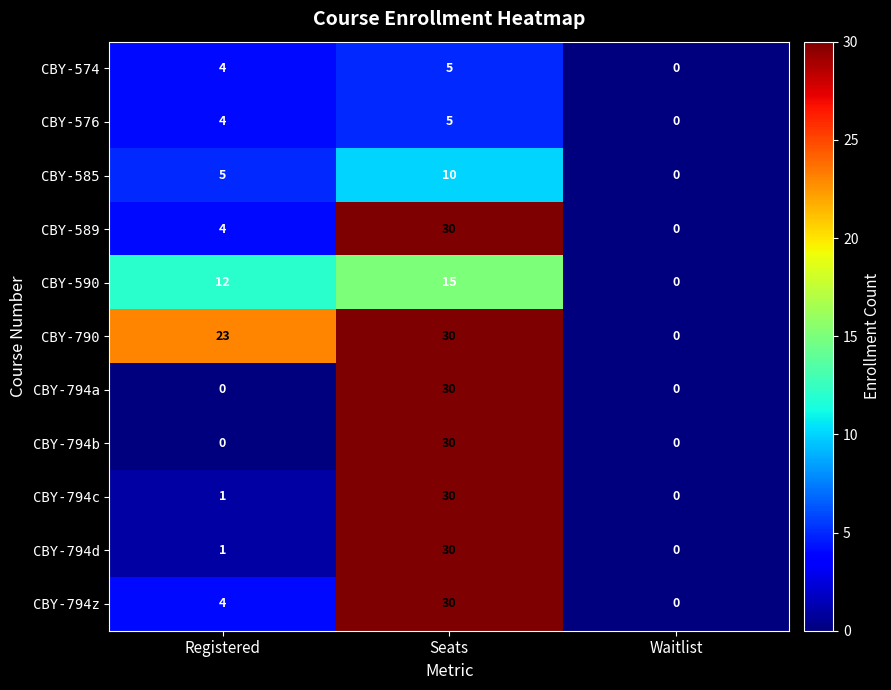

At which category is the sum across all series the highest?

Seats